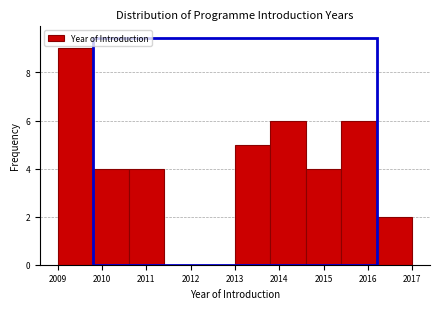

Reading left to right, list every bar in this chart as the range it spans on the x-axis followed by its height. The values are not printed on the chart, so give them approximately, as read against the axis.

2009.0 to 2009.8: 9
2009.8 to 2010.6: 4
2010.6 to 2011.4: 4
2011.4 to 2012.2: 0
2012.2 to 2013.0: 0
2013.0 to 2013.8: 5
2013.8 to 2014.6: 6
2014.6 to 2015.4: 4
2015.4 to 2016.2: 6
2016.2 to 2017.0: 2